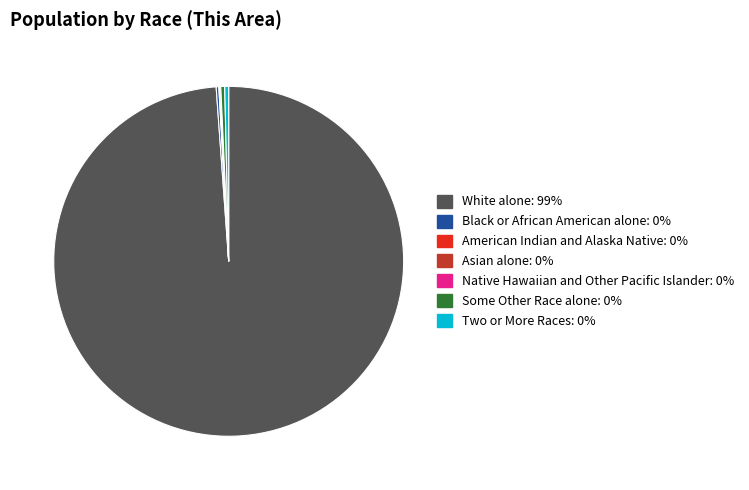

Is there any slice that represents more than half of the pie?

Yes